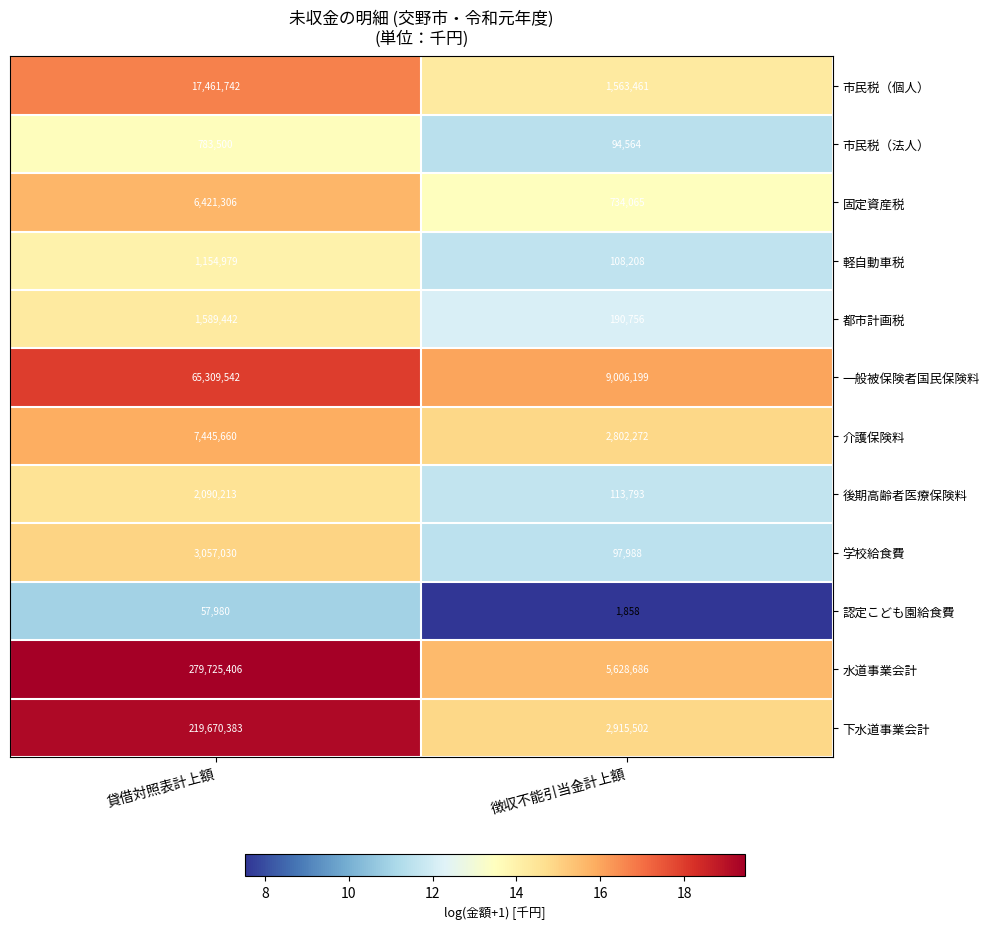

How many data points does each series have?

2